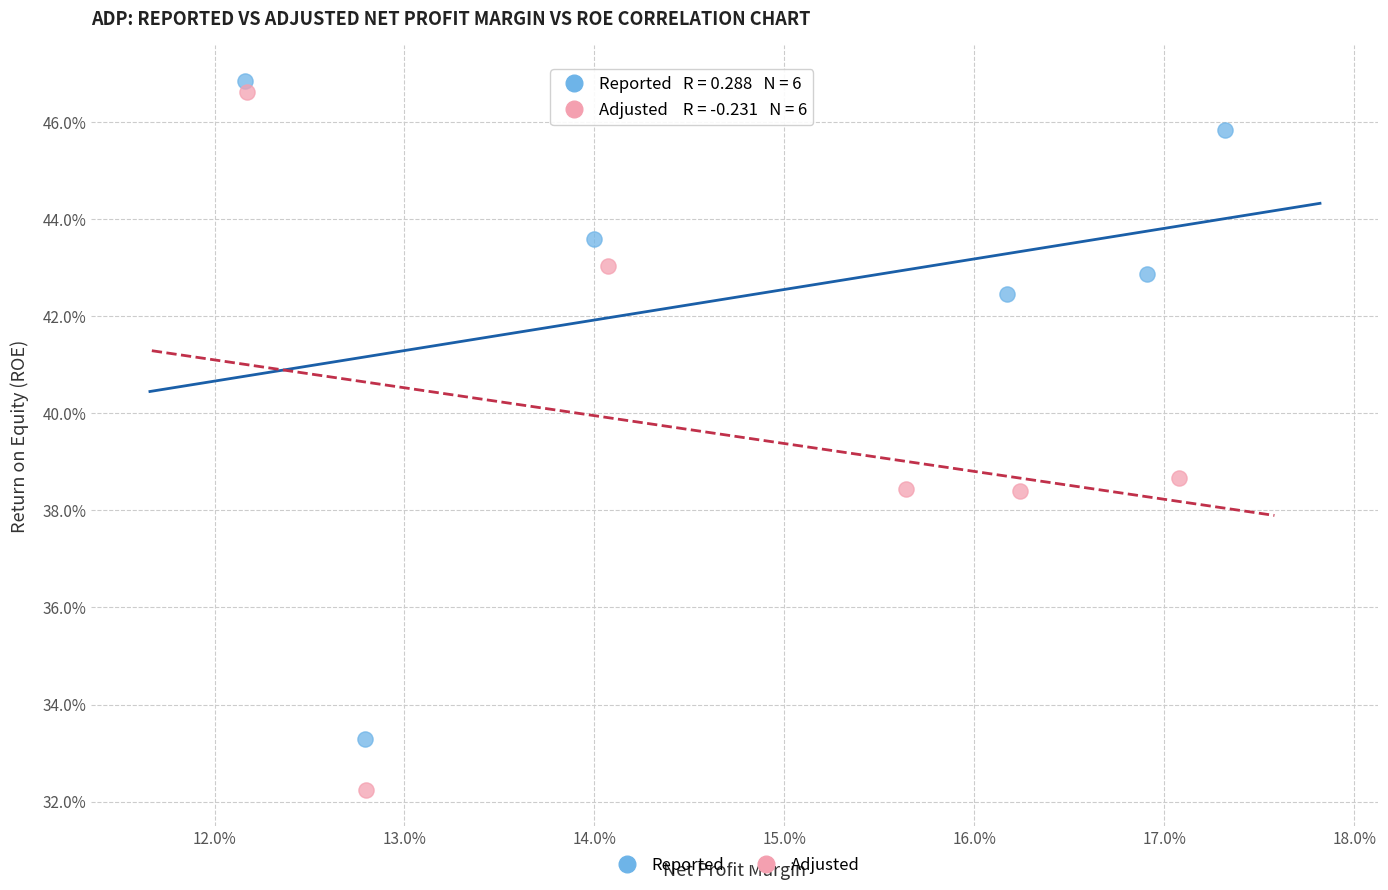

What are all the series names shown in the legend?

Reported, Adjusted